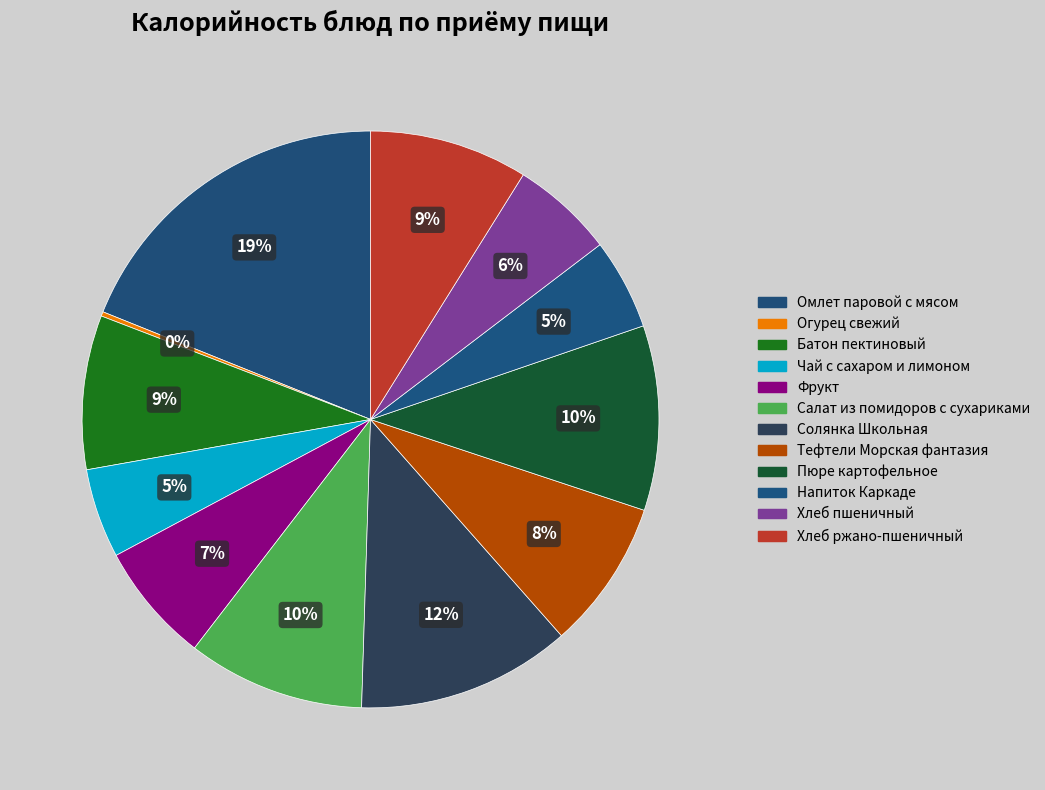

What percentage is the Напиток Каркаде slice, to the nearest percent?

5%